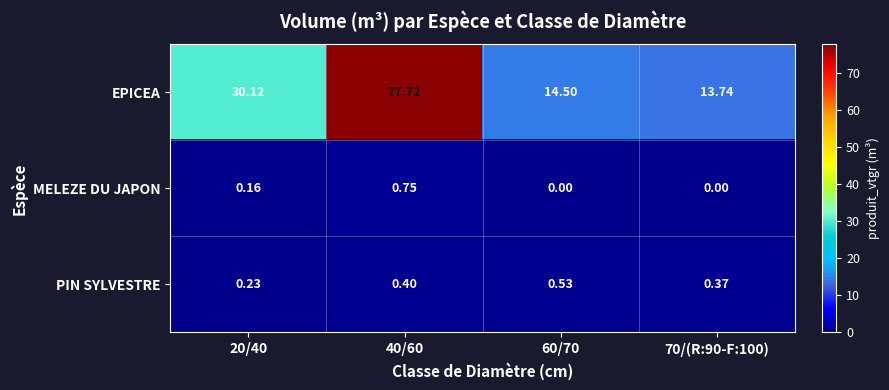

How many distinct data groups are displayed?

3